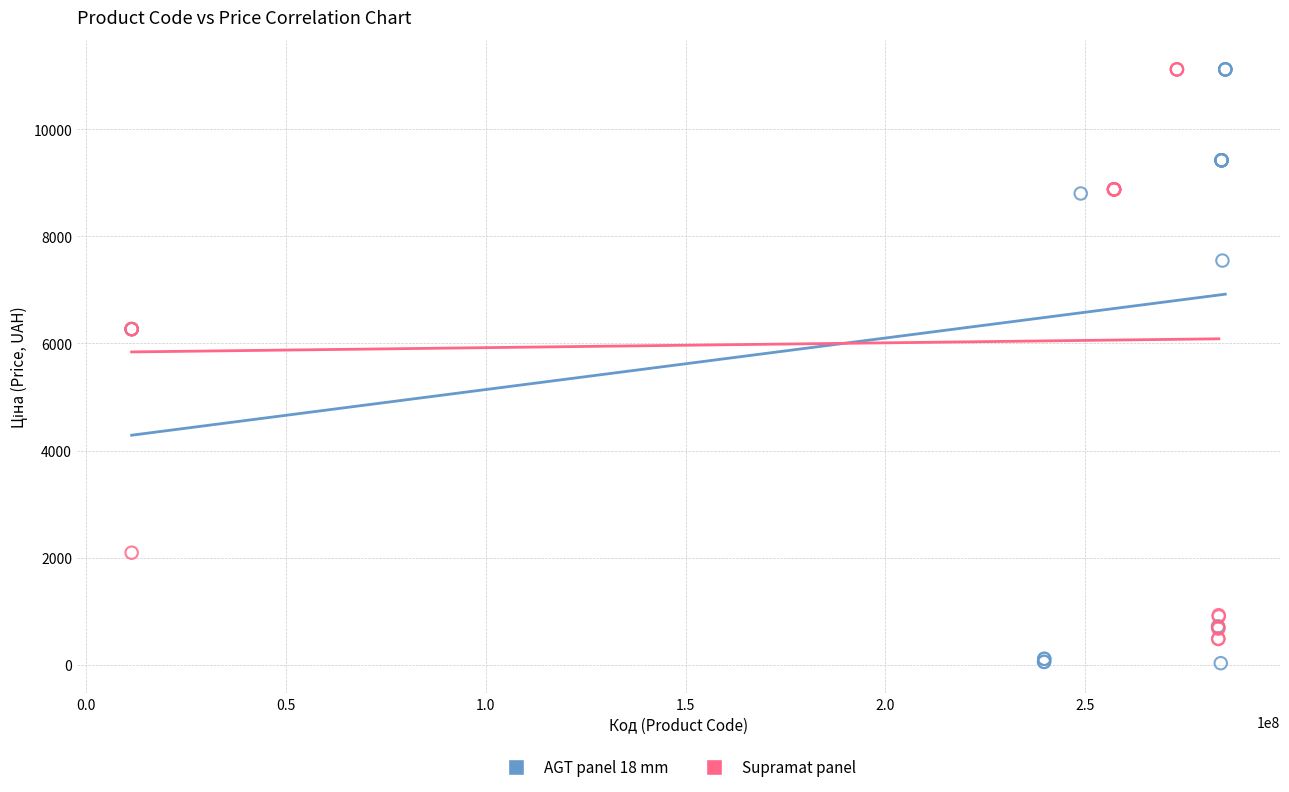

Which series has the largest Y range (max minus min)?

AGT panel 18 mm